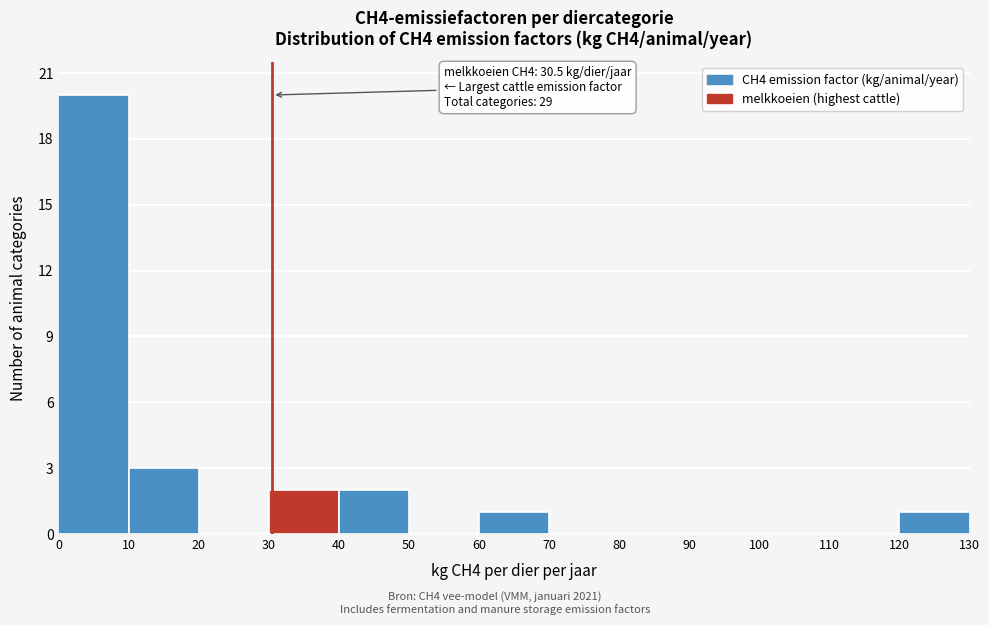

Over which range of the x-axis is the bar tallest?

0 to 10